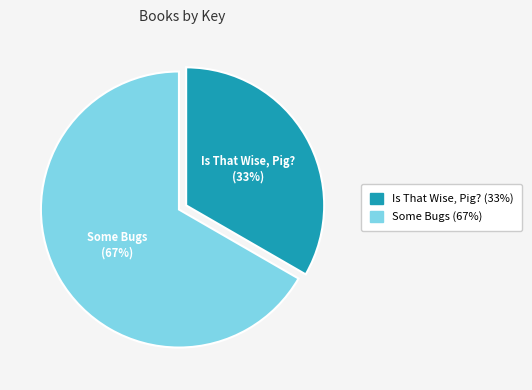

Does any single category account for the majority?

Yes